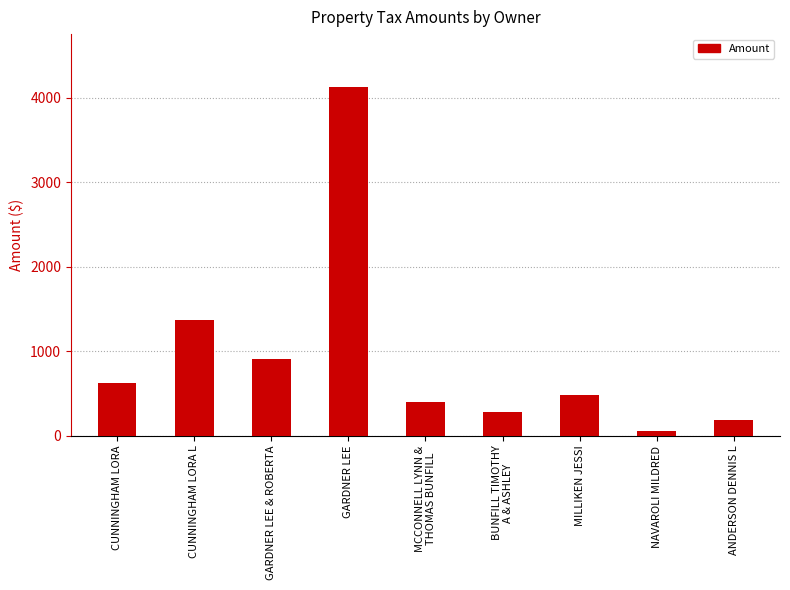

Are the bars grouped side by side (vs. stacked)?

No